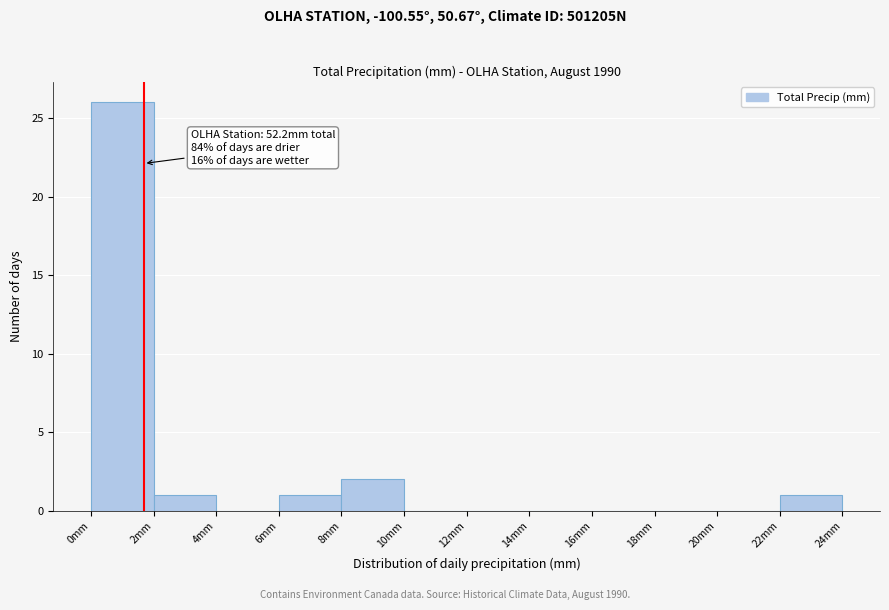

Which range on the x-axis has the tallest bar?

0 to 2